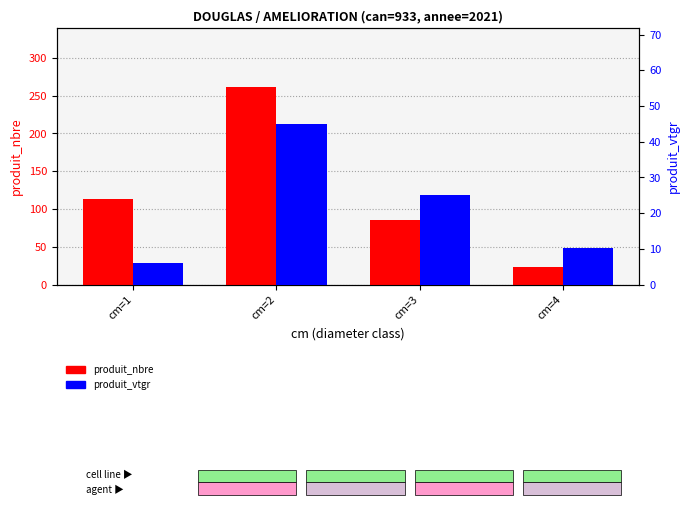

Rank the series at cm=4 from highest to lowest value.

produit_nbre, produit_vtgr